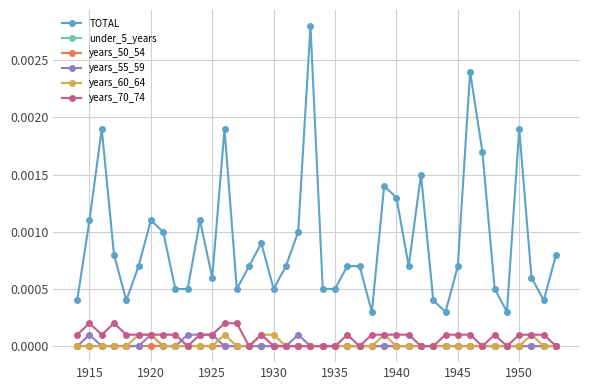

Is this an area chart (filled region under the line)?

No